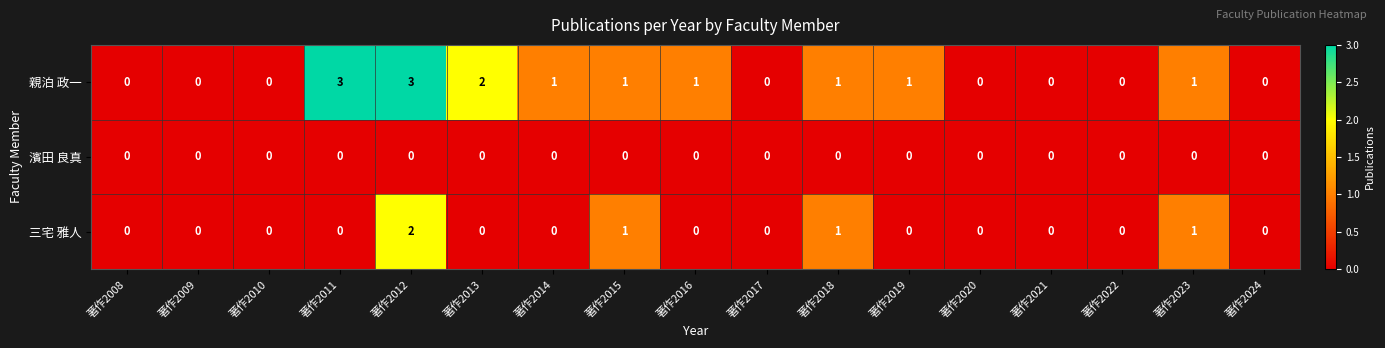

At 著作2012, list the series in order from largest to smallest.

親泊 政一, 三宅 雅人, 濱田 良真